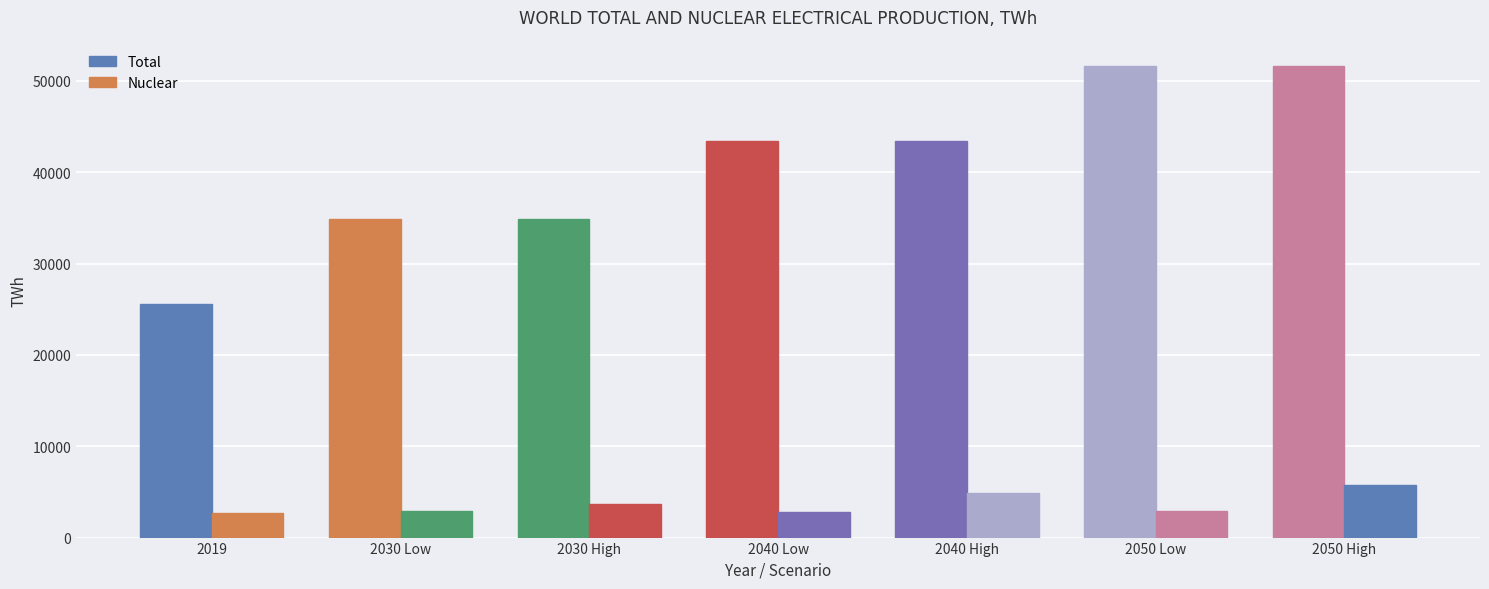

Rank the series by their maximum value, from lowest to highest.

Nuclear, Total